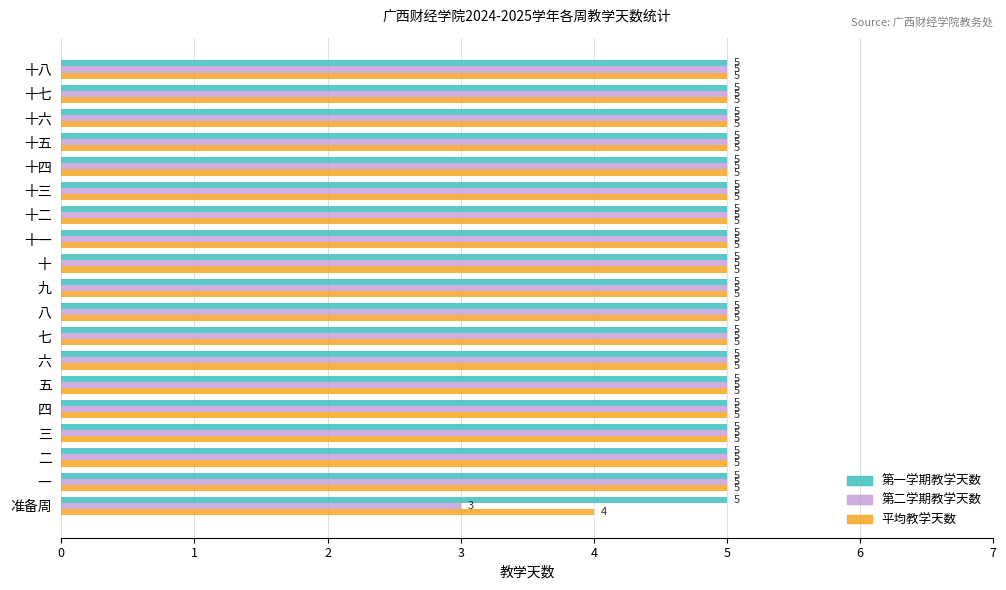

What is the total value across all series at 十二?

15